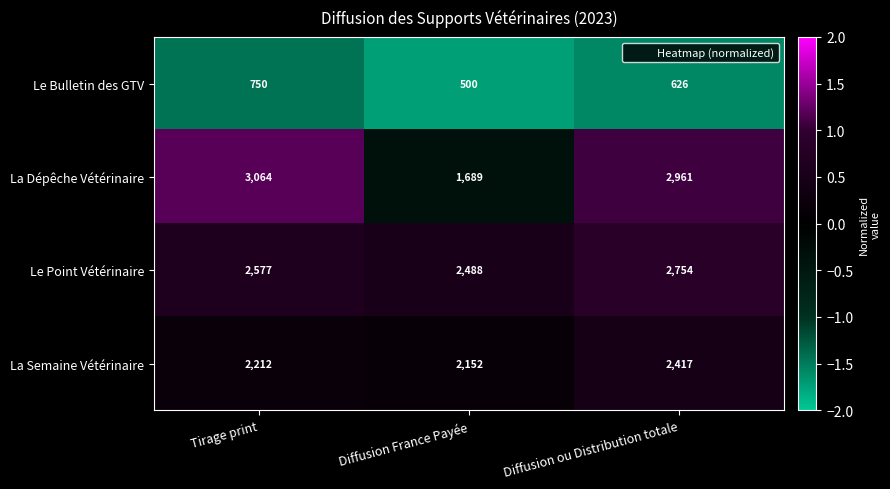

What is the difference between the highest and lowest values at Diffusion ou Distribution totale?

2335